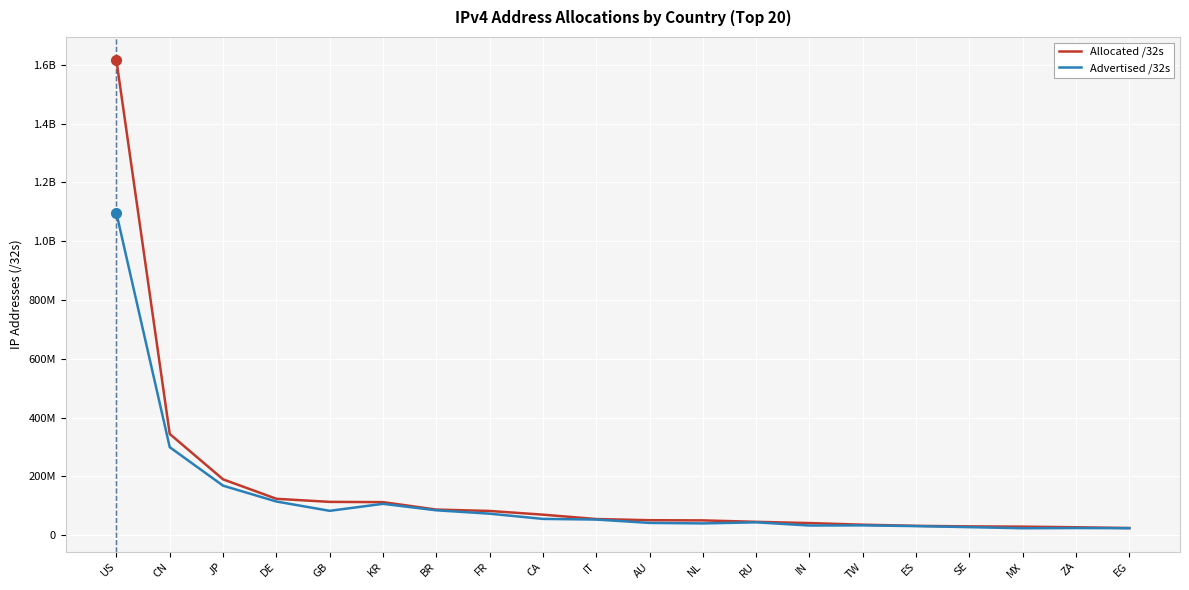

True or false: Advertised /32s has more than 0 points higher than both neighbors.

True